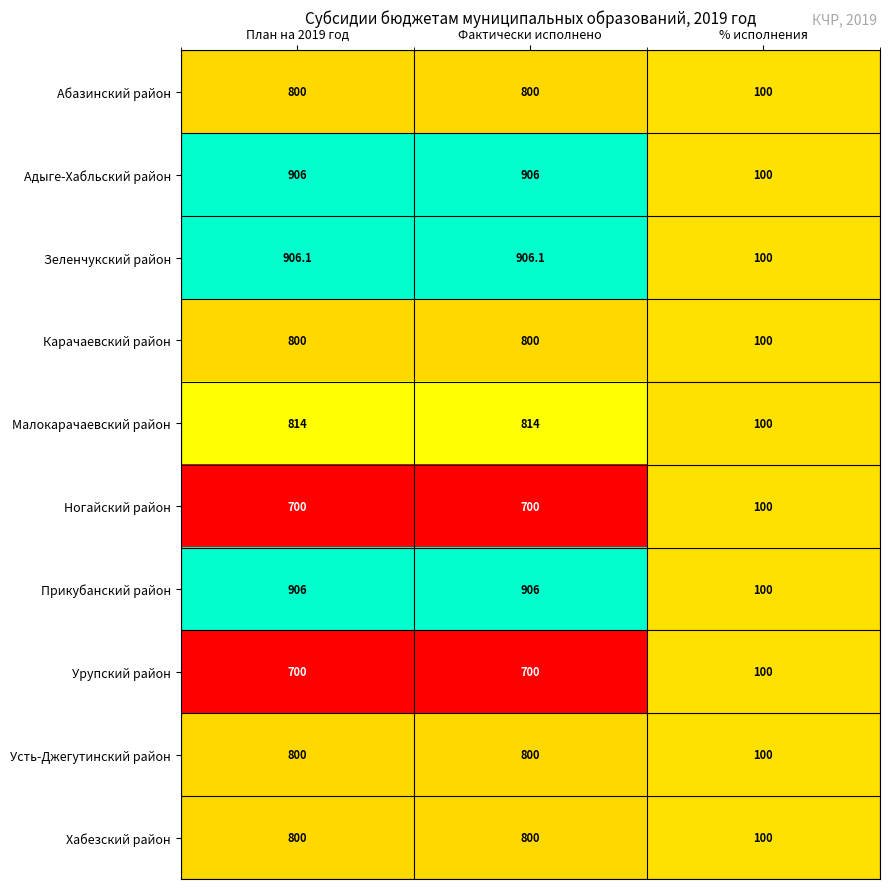

Reading left to right, list all the values displayed in this chart.

Абазинский район: 800.0	800.0	100.0
Адыге-Хабльский район: 906.0	906.0	100.0
Зеленчукский район: 906.1	906.1	100.0
Карачаевский район: 800.0	800.0	100.0
Малокарачаевский район: 814.0	814.0	100.0
Ногайский район: 700.0	700.0	100.0
Прикубанский район: 906.0	906.0	100.0
Урупский район: 700.0	700.0	100.0
Усть-Джегутинский район: 800.0	800.0	100.0
Хабезский район: 800.0	800.0	100.0